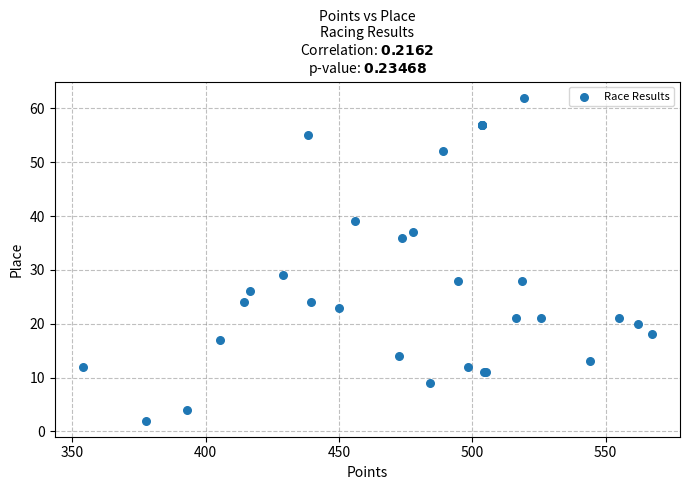

What Y value in the scatter plot is closest to 32?

29